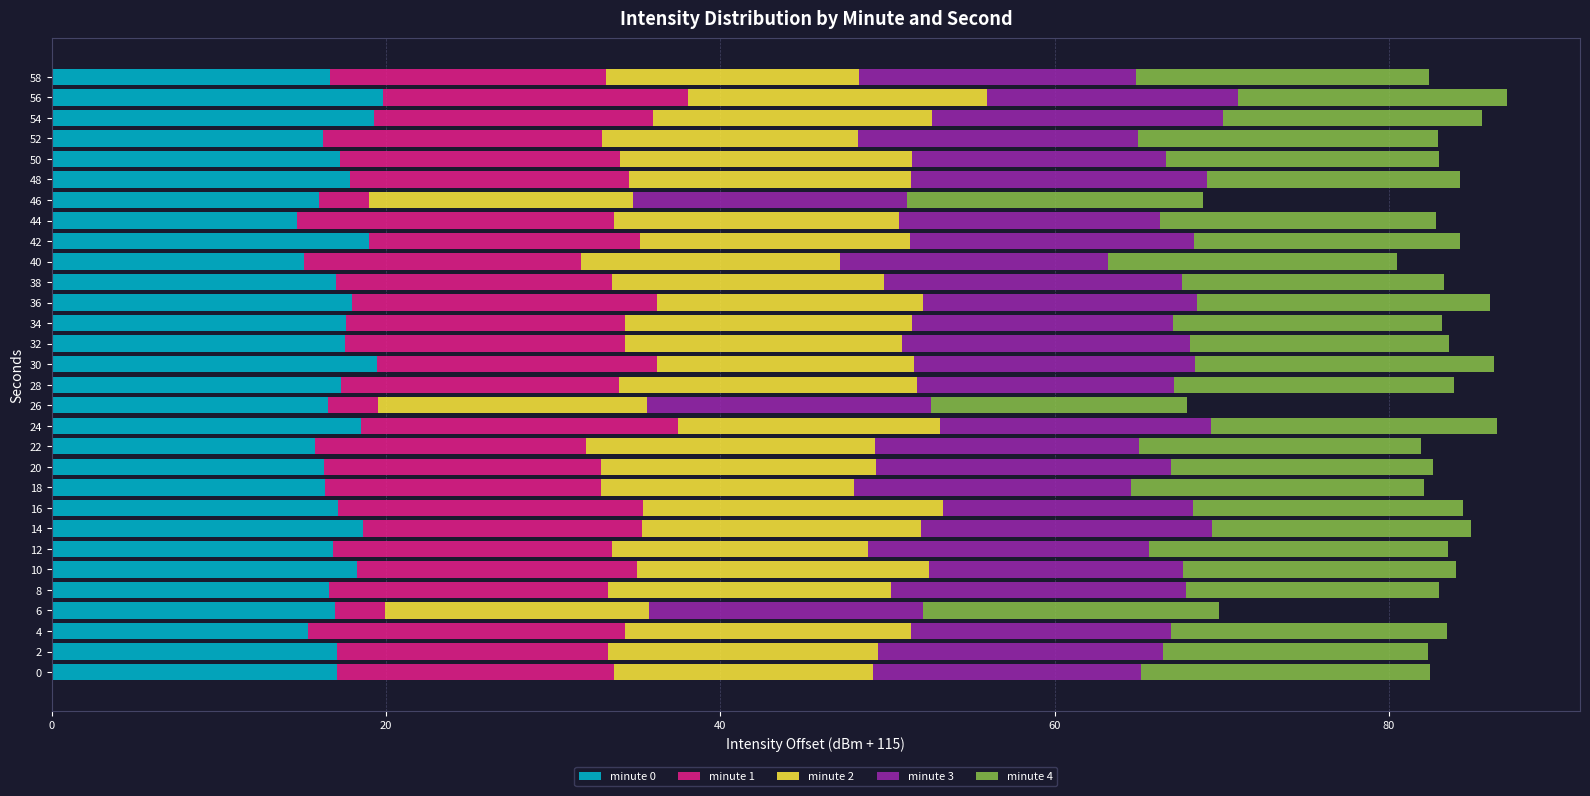

What is the total value across all series at 12?

83.5